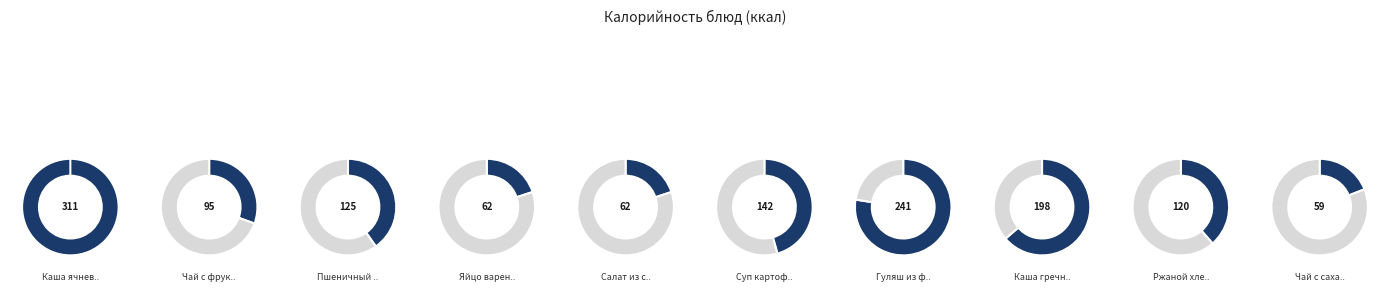

Count the number of slices in the pie.

10